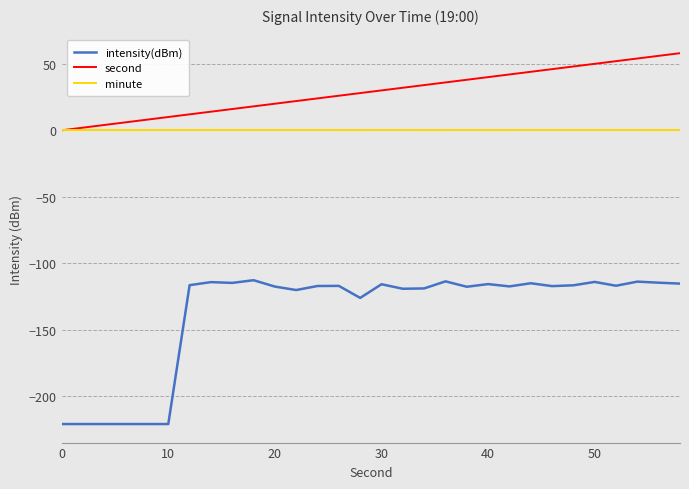

Which series has the largest total across all categories?

second